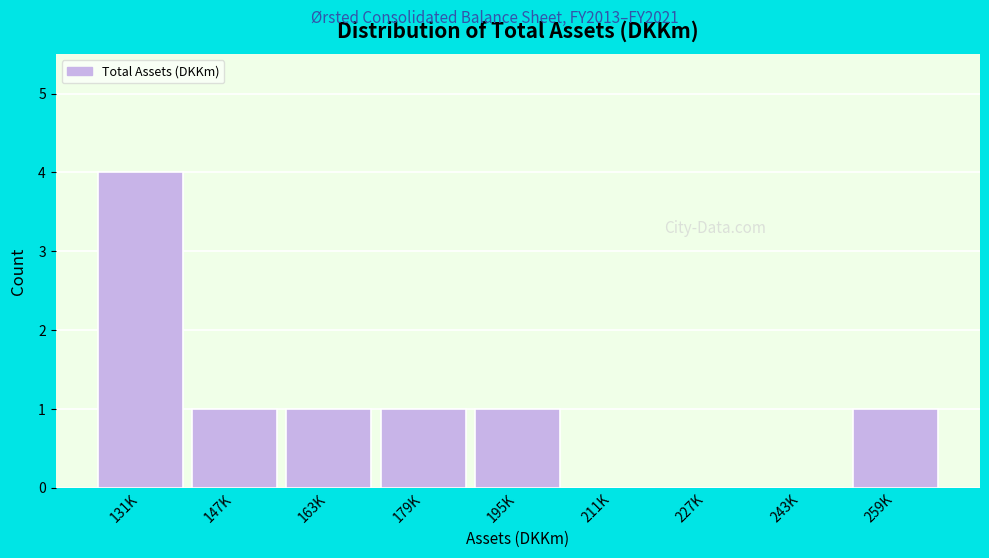

Reading left to right, what are all the values shown in this chart?

131K=4	147K=1	163K=1	179K=1	195K=1	211K=0	227K=0	243K=0	259K=1